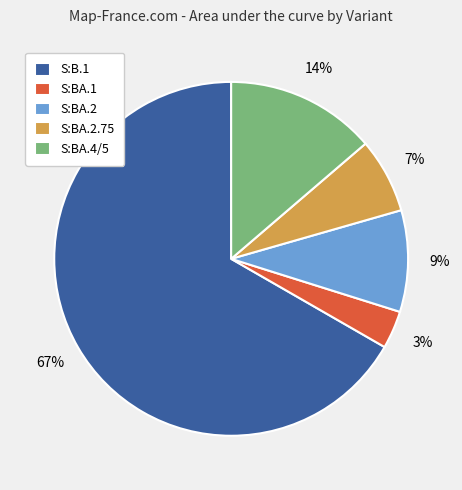

How many slices are in this pie chart?

5